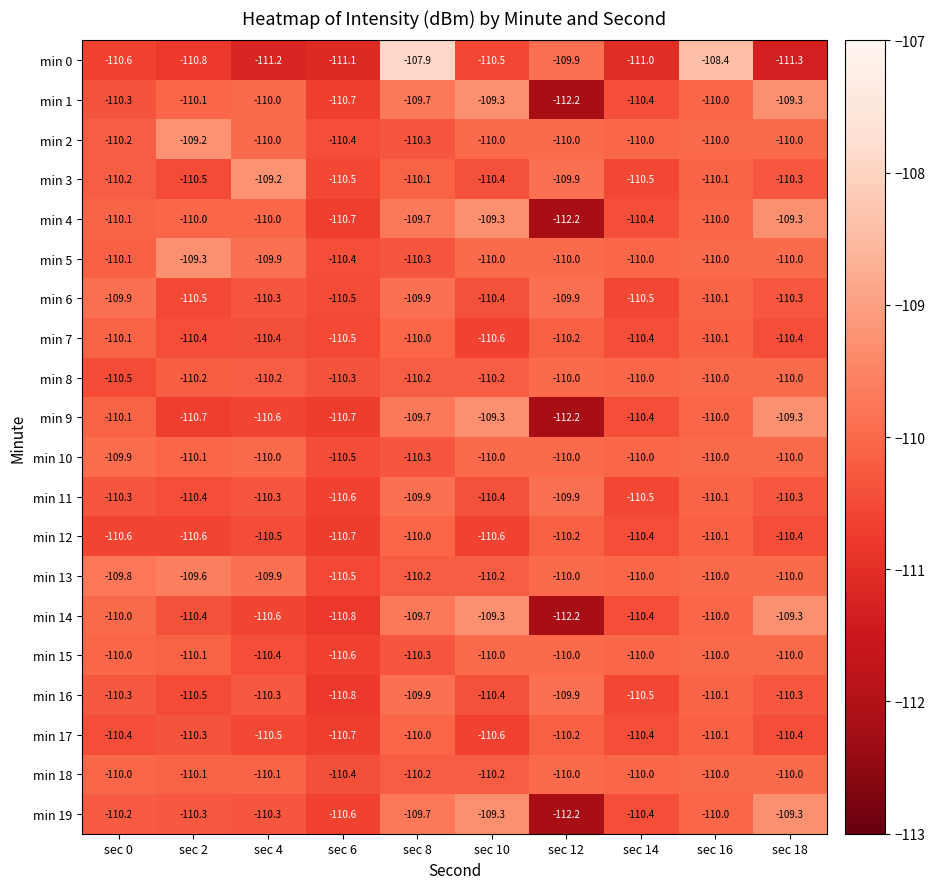

What is the total value across all series at sec 2?

-2204.1